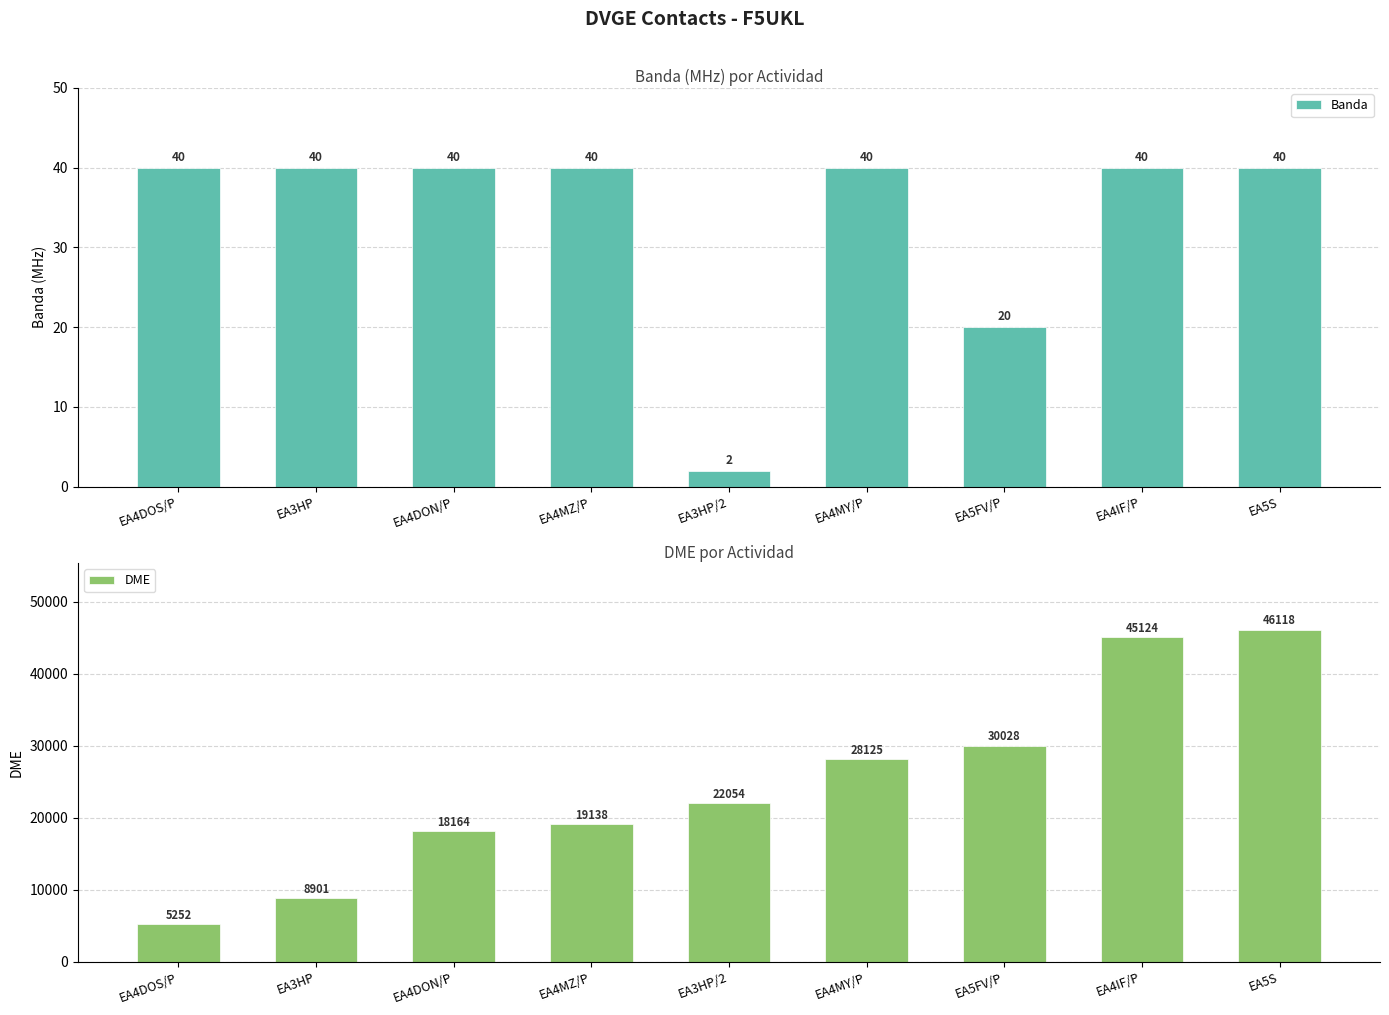

What is the approximate value of DME at EA3HP, to the nearest 50?

8900